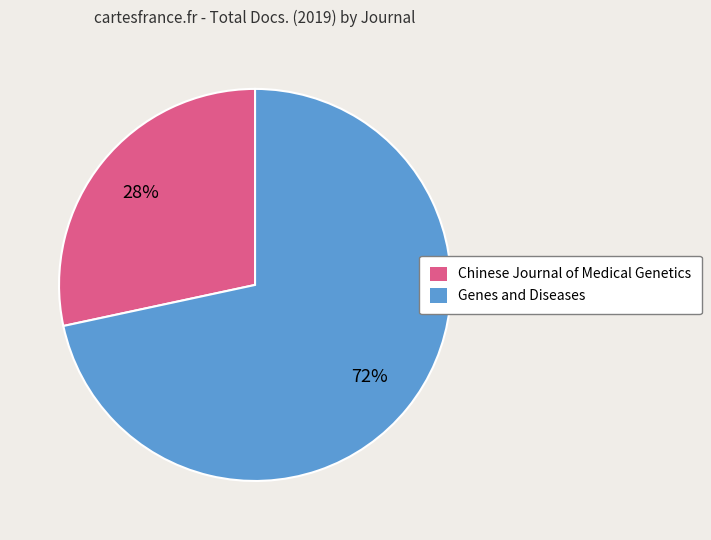

Is the sum of Chinese Journal of Medical Genetics and Genes and Diseases greater than half?

Yes